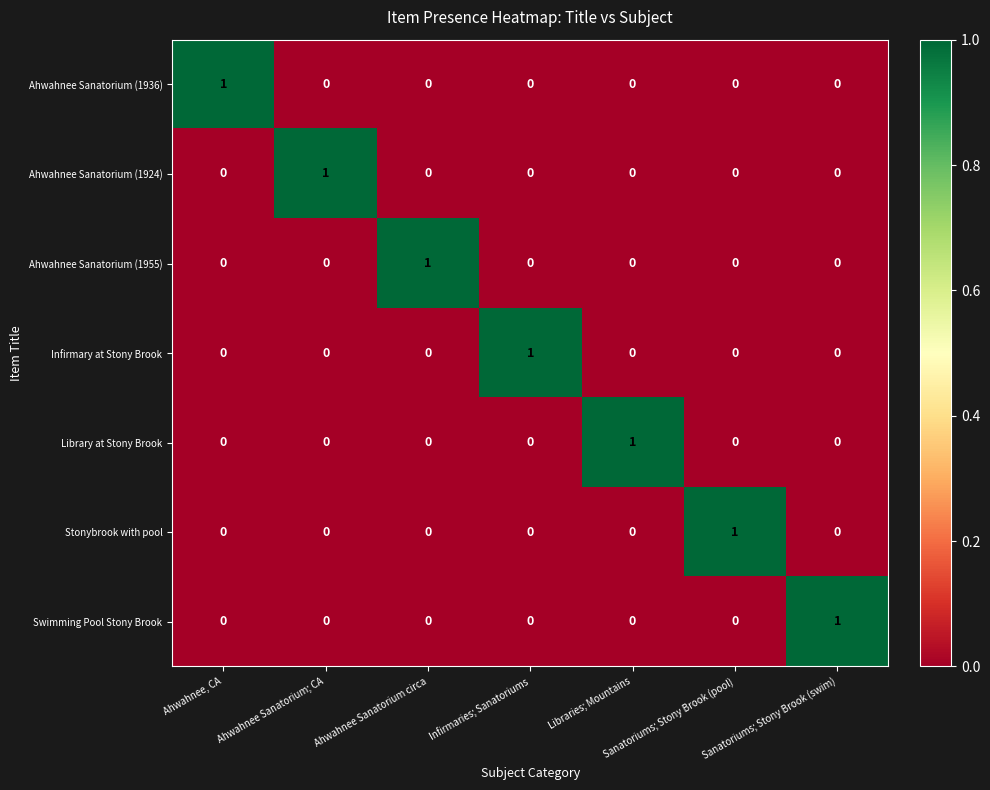

At which label does Stonybrook with pool reach its peak?

Sanatoriums; Stony Brook (pool)